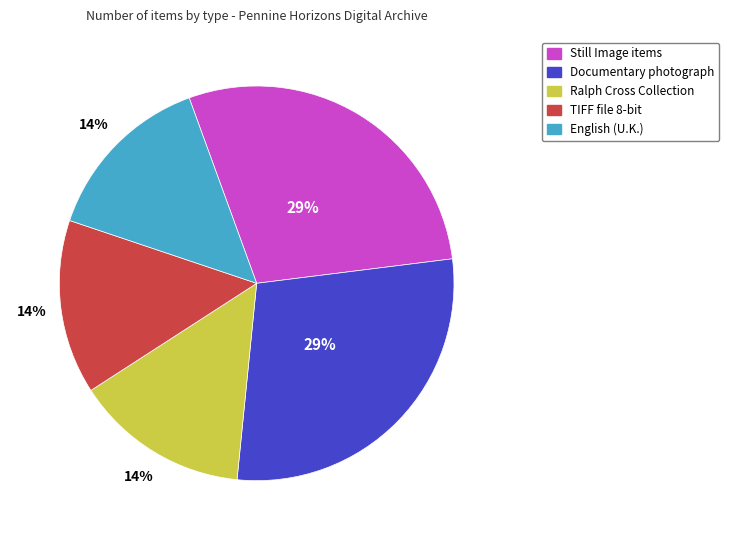

Does any single category account for the majority?

No